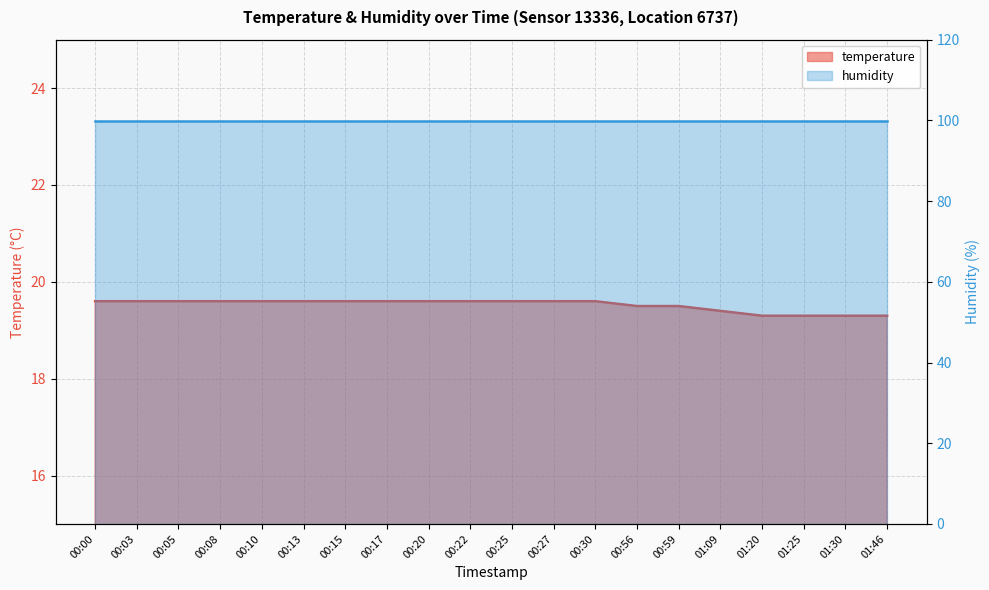

The value at 00:17 is 28.0. True or false?

False